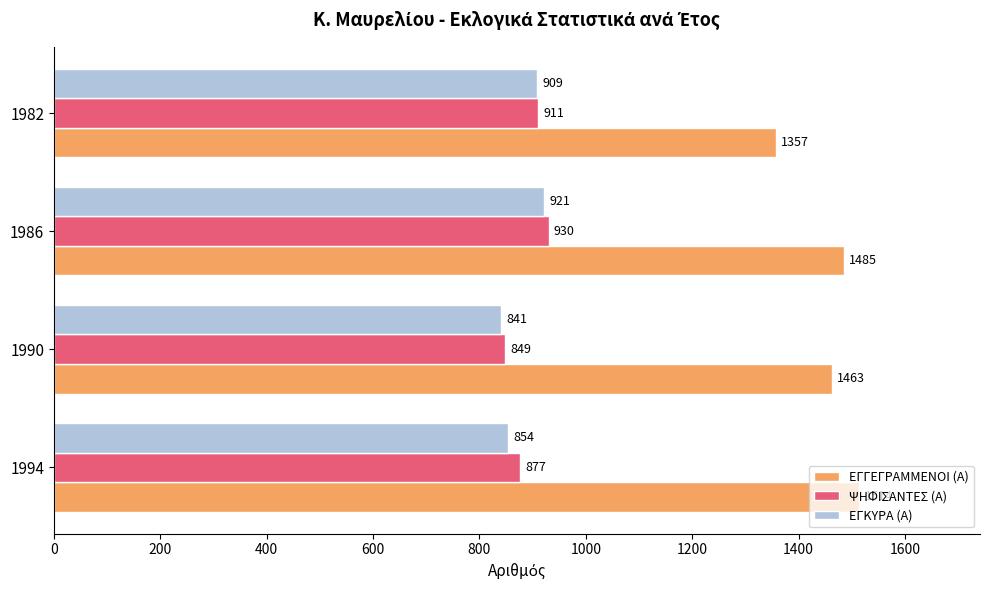

Where is ΕΓΓΕΓΡΑΜΜΕΝΟΙ (Α) nearest to the value 1435?

1990